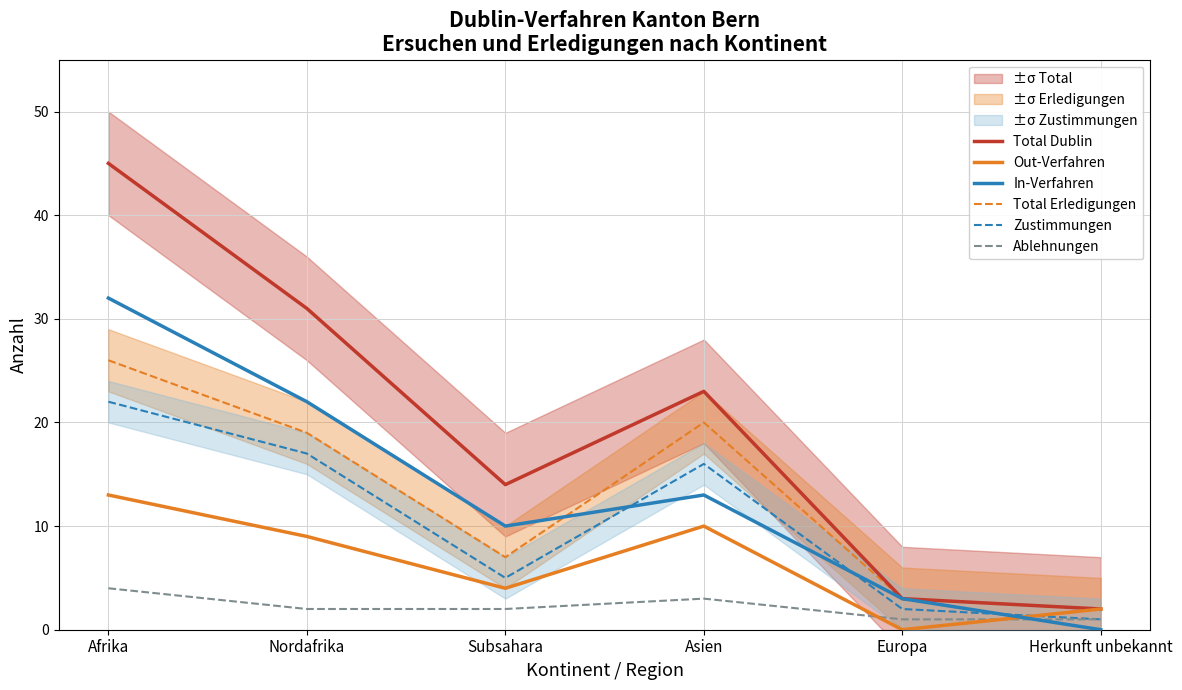

True or false: Total Dublin and Out-Verfahren intersect in this chart.

False